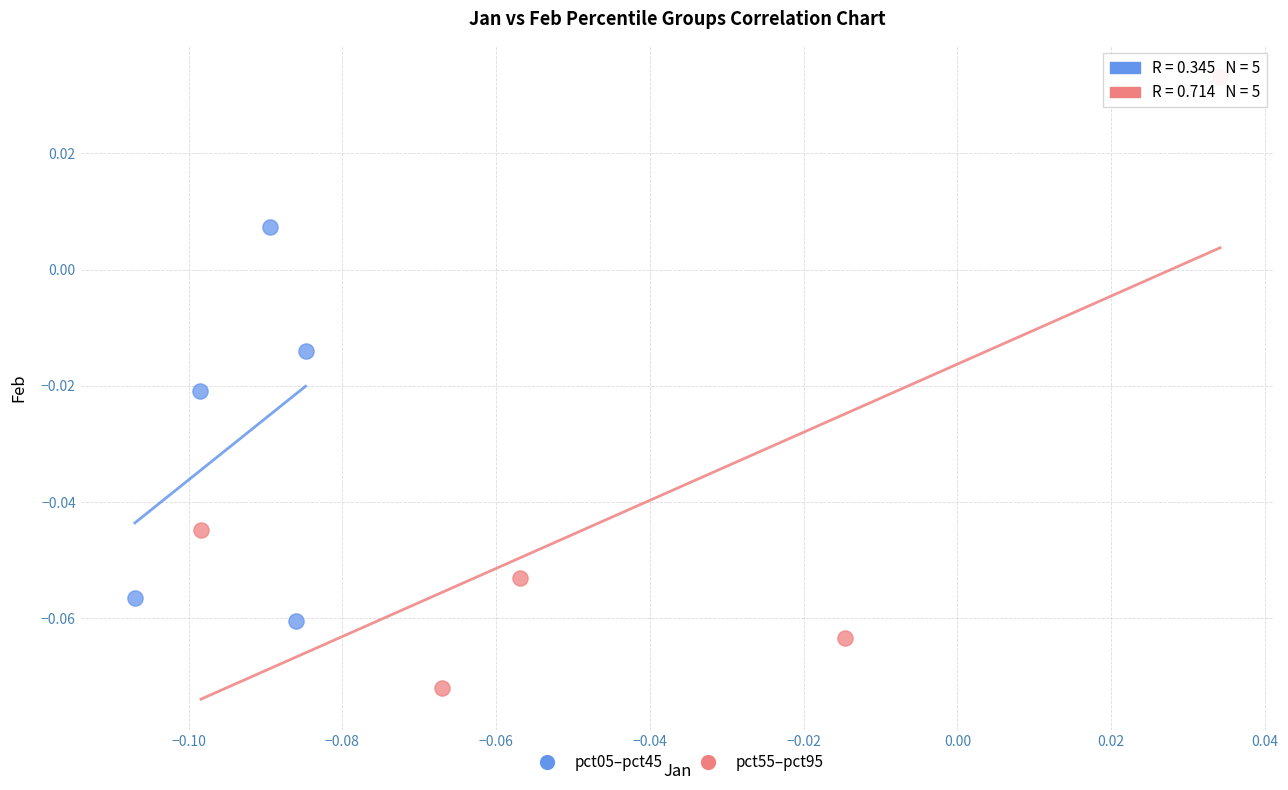

What are all the series names shown in the legend?

pct05–pct45, pct55–pct95